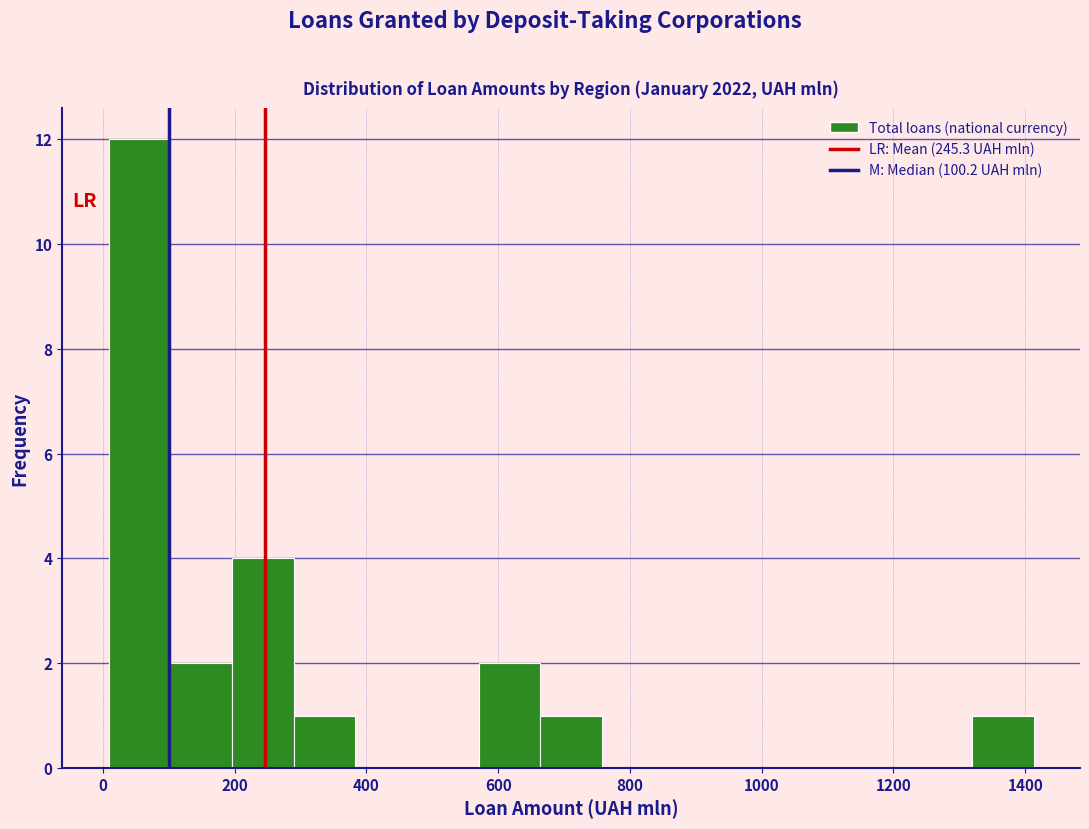

Reading left to right, list every bar in this chart as the range it spans on the x-axis followed by its height. Neither the bar edges nor the heights are printed on the chart, so give them approximately, as read against the axes.

0 to 100: 12
100 to 200: 2
200 to 280: 4
280 to 380: 1
380 to 480: 0
480 to 580: 0
580 to 660: 2
660 to 760: 1
760 to 860: 0
860 to 940: 0
940 to 1040: 0
1040 to 1140: 0
1140 to 1220: 0
1220 to 1320: 0
1320 to 1420: 1